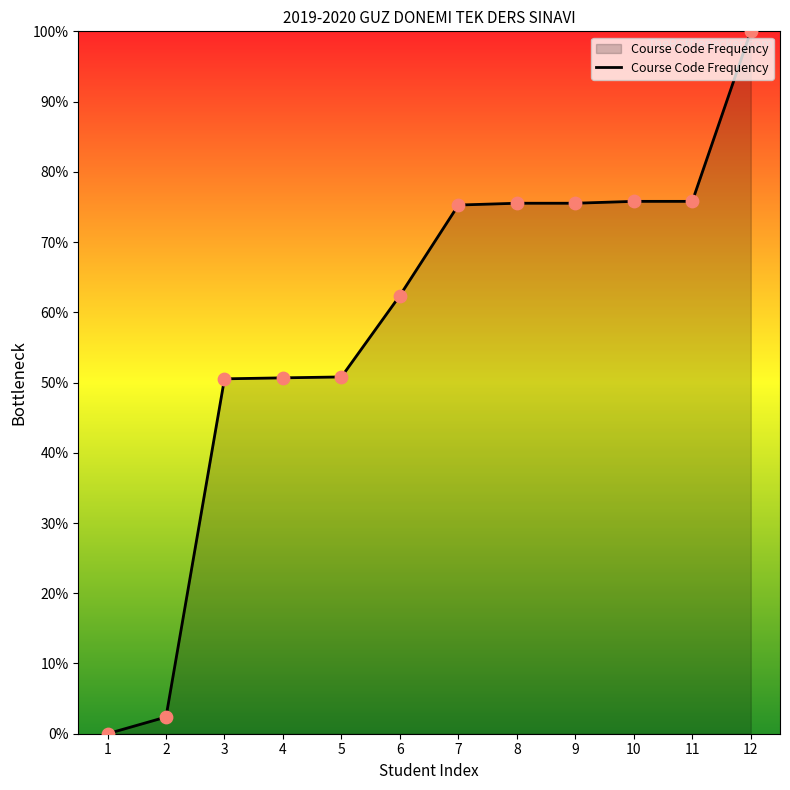

What is the change in value from 10 to 12?

+24.2